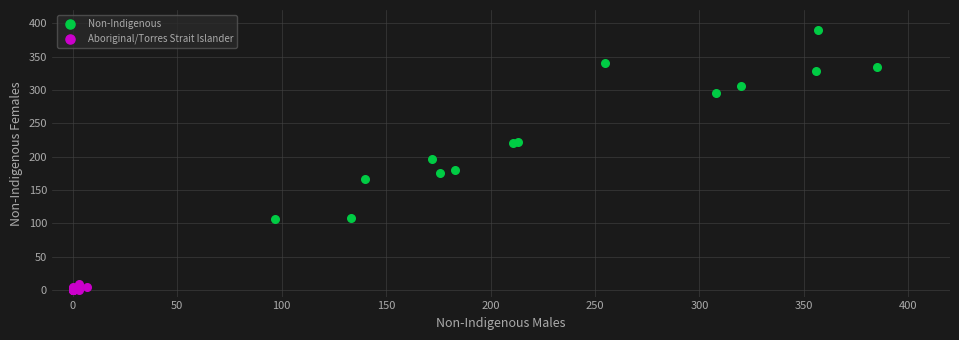

Which series contains the lowest Y value?

Aboriginal/Torres Strait Islander